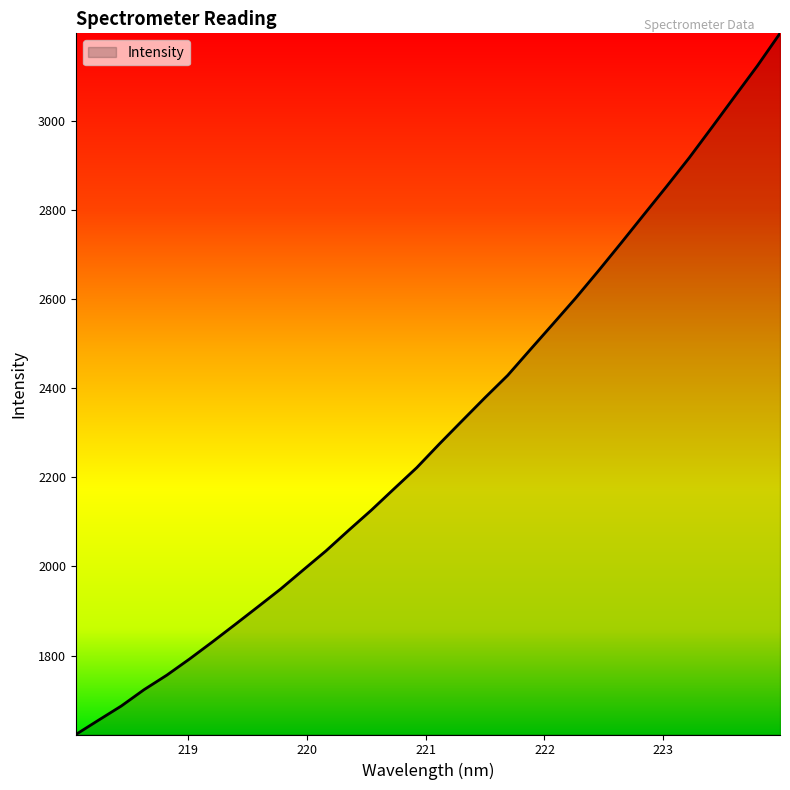

What is the minimum value shown in the chart?

1623.0